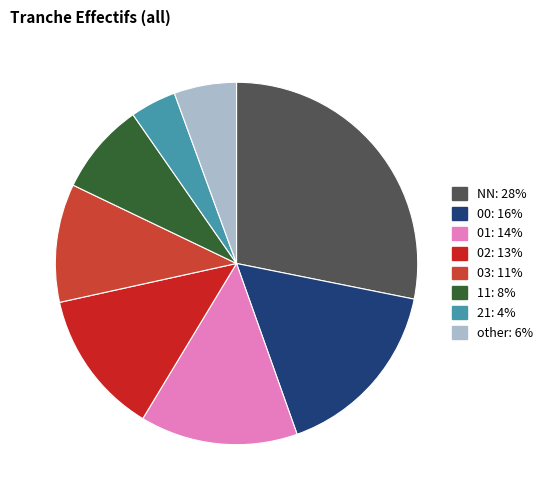

To the nearest percent, what is the average slice percentage?

12%